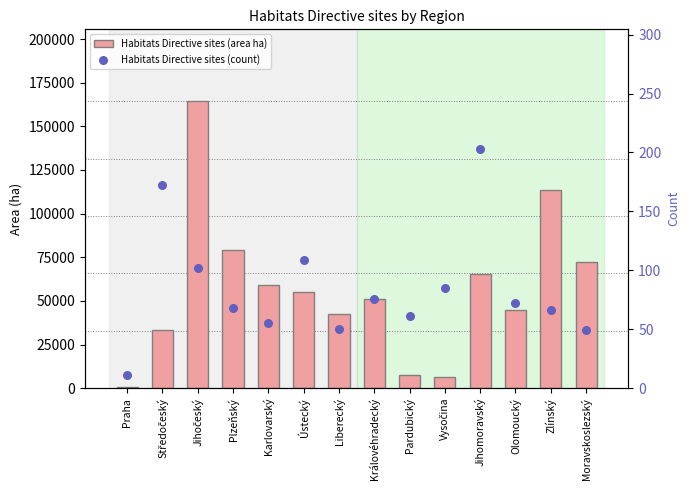

Which series contains the highest Y value?

Habitats Directive sites (area ha)